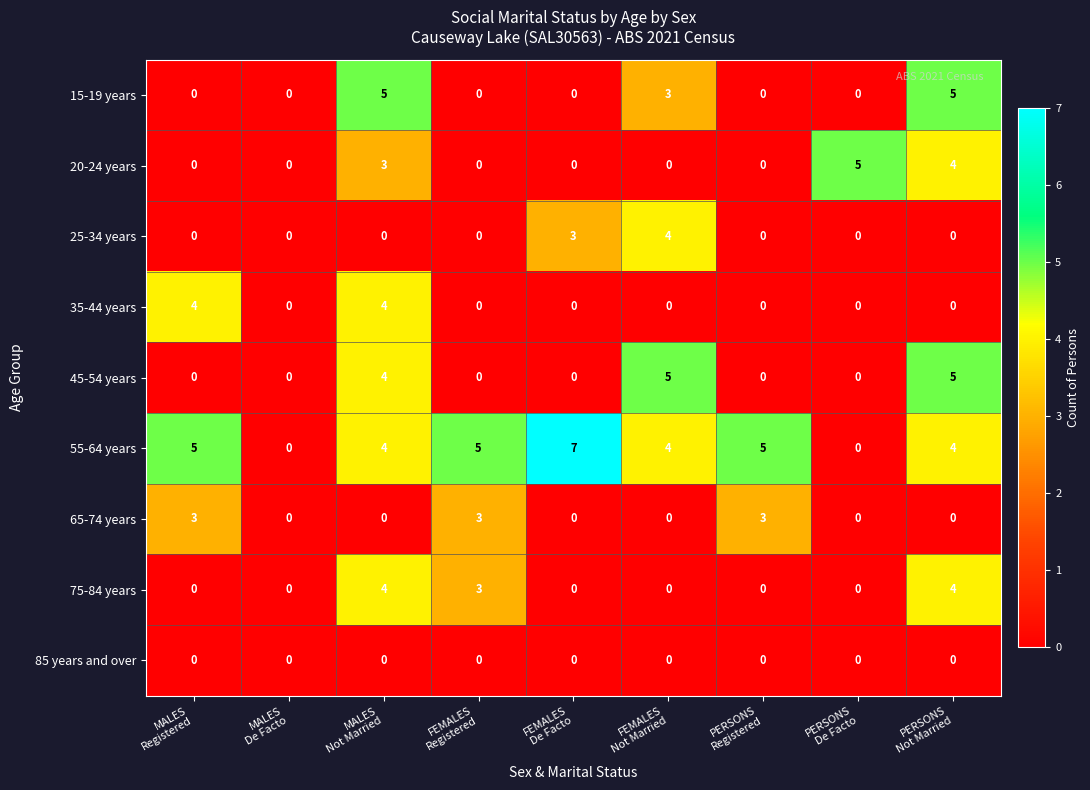

How many 65-74 years values are between 0 and 3?

9